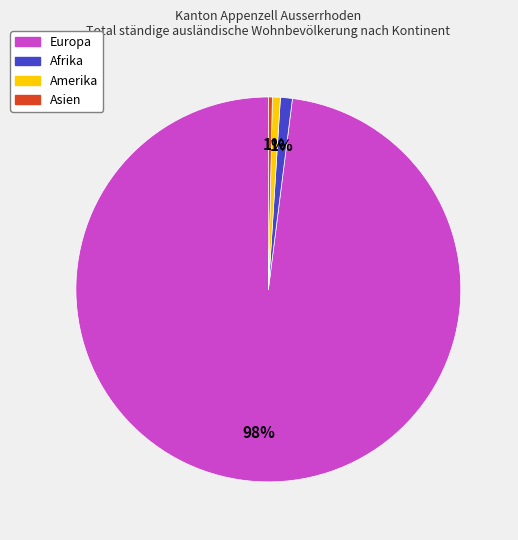

Does any single category account for the majority?

Yes